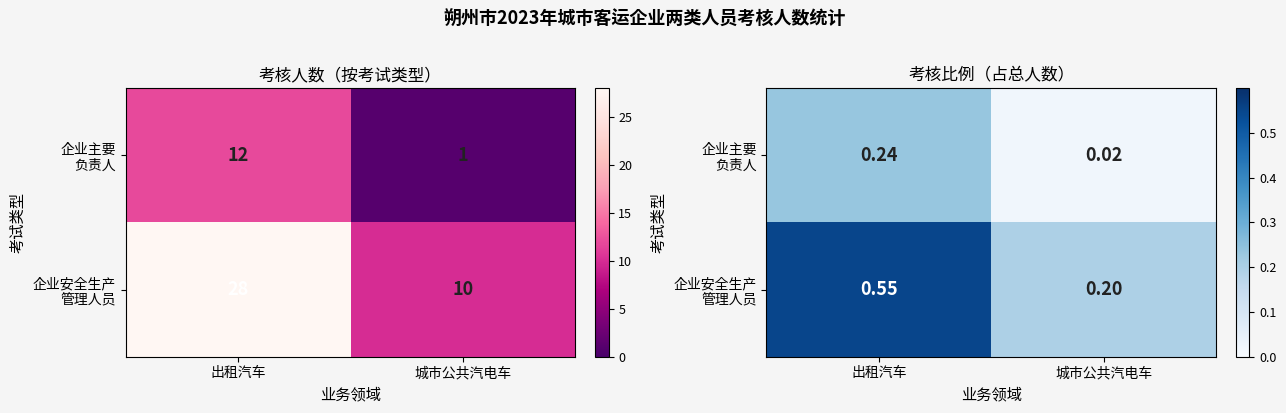

Which label corresponds to the largest value in the chart?

出租汽车